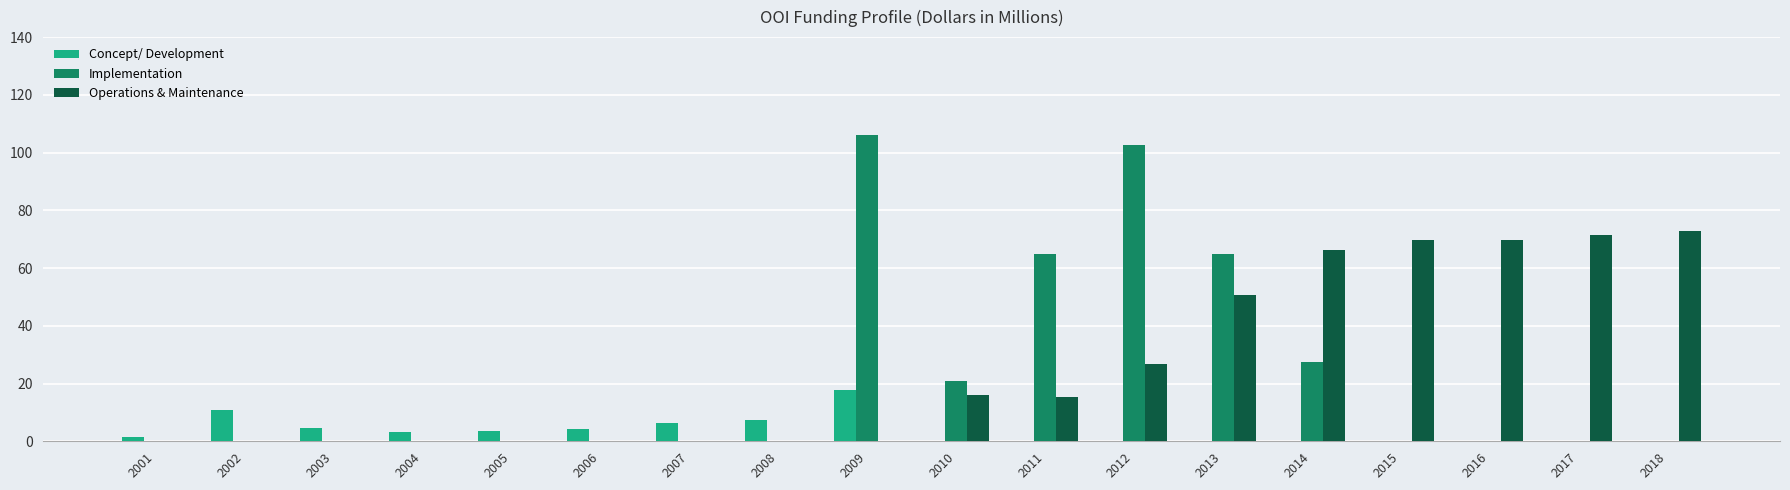

What are all the series names shown in the legend?

Concept/ Development, Implementation, Operations & Maintenance